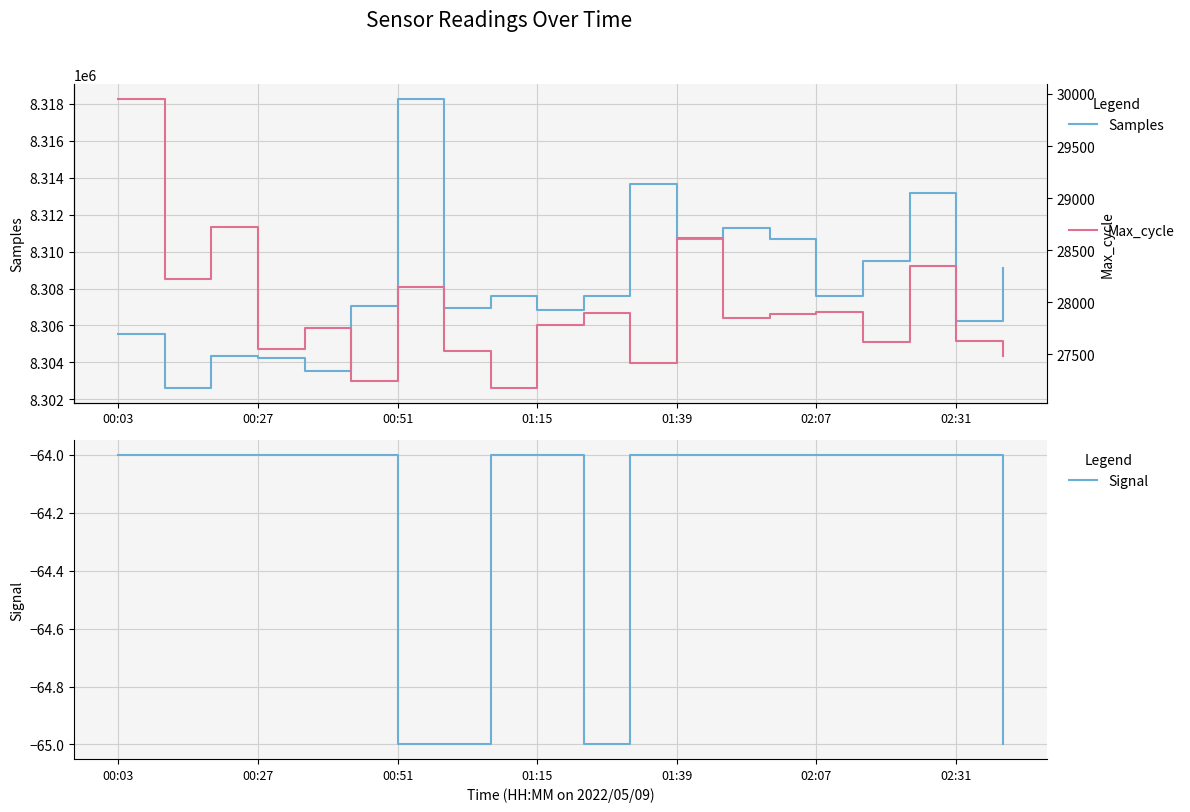

Read the Samples value at 02:31.

8306250